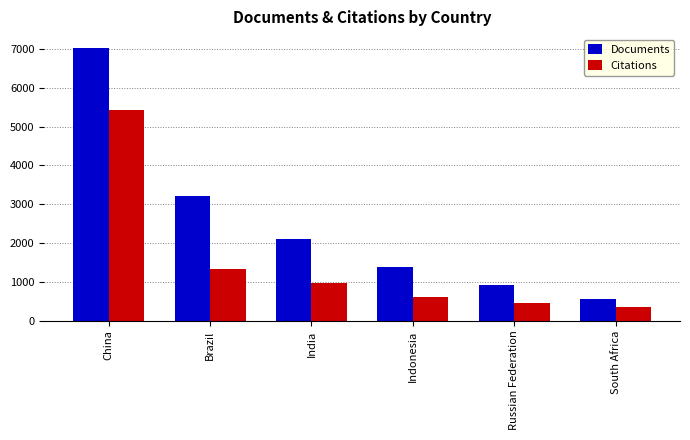

What is the total value across all series at Indonesia?

1968